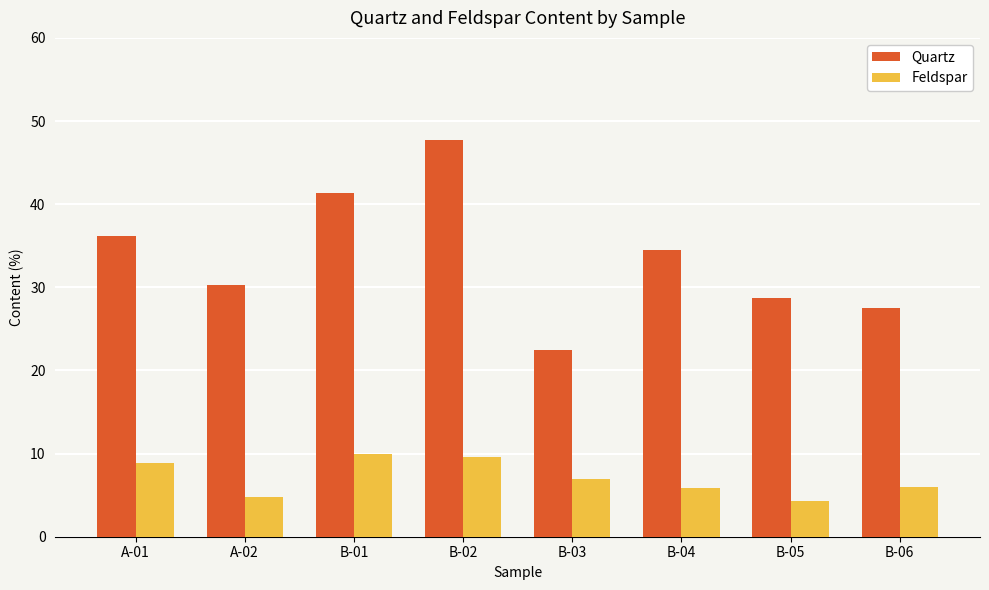

How many categories are shown in the chart?

8